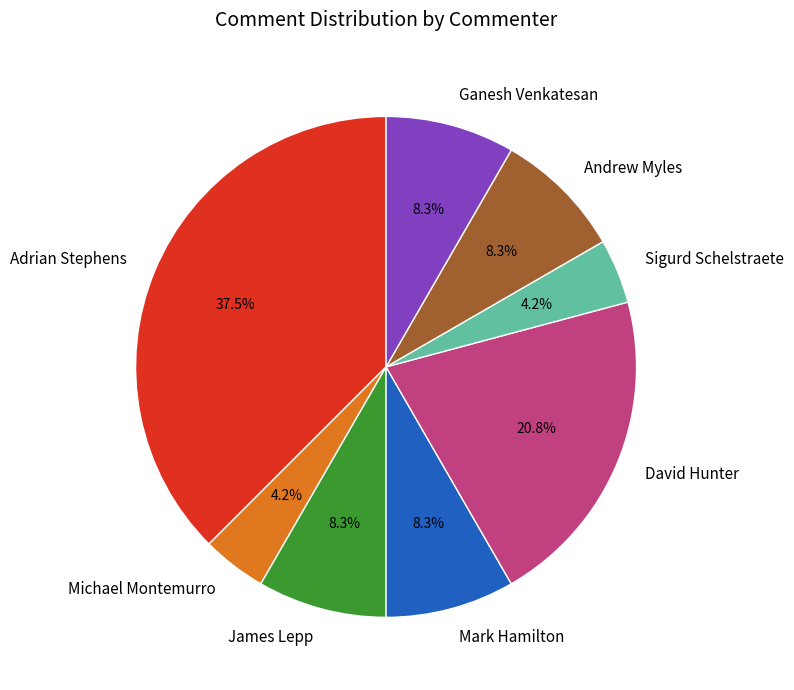

What percentage do Sigurd Schelstraete and Andrew Myles together represent?

12.5%